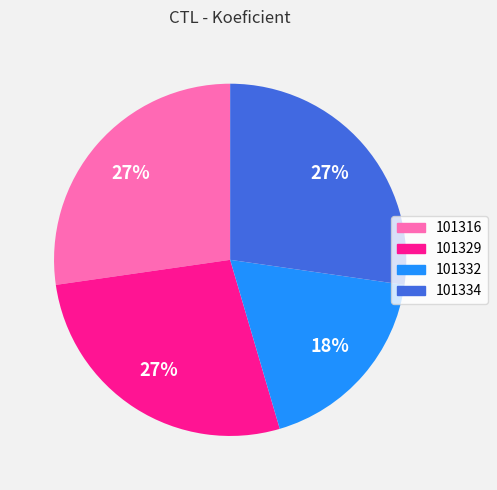

Is 101316 the majority of the pie?

No